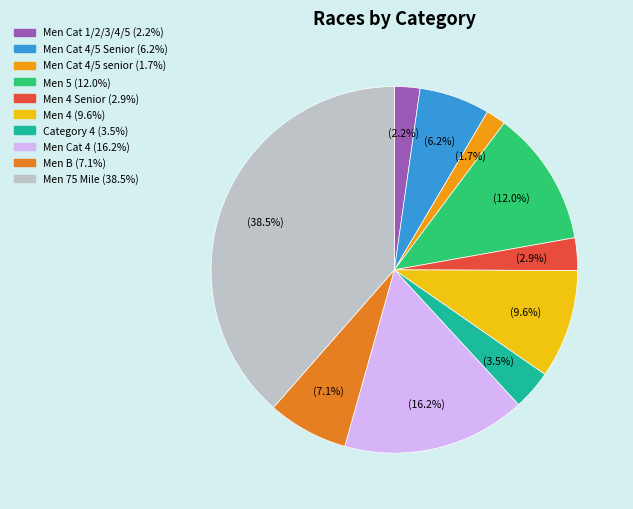

How many segments does this pie chart have?

10